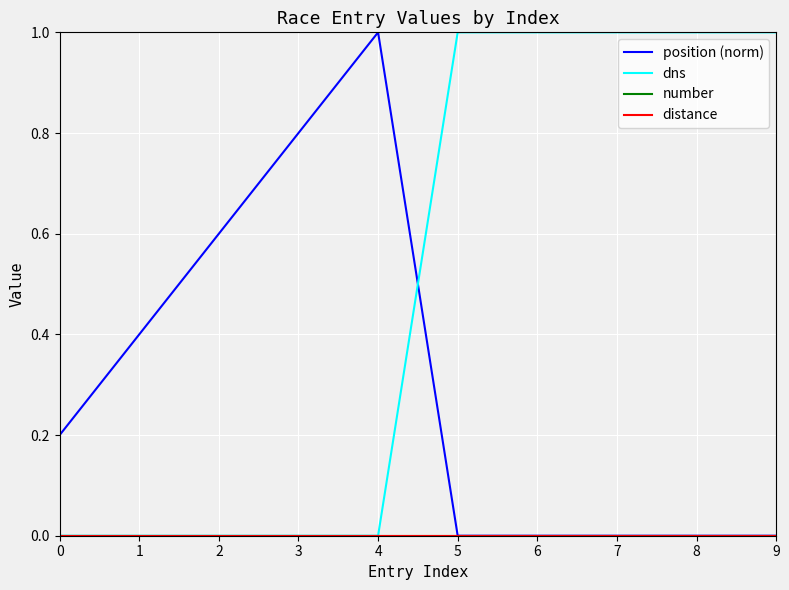

Which series has the largest total across all categories?

dns